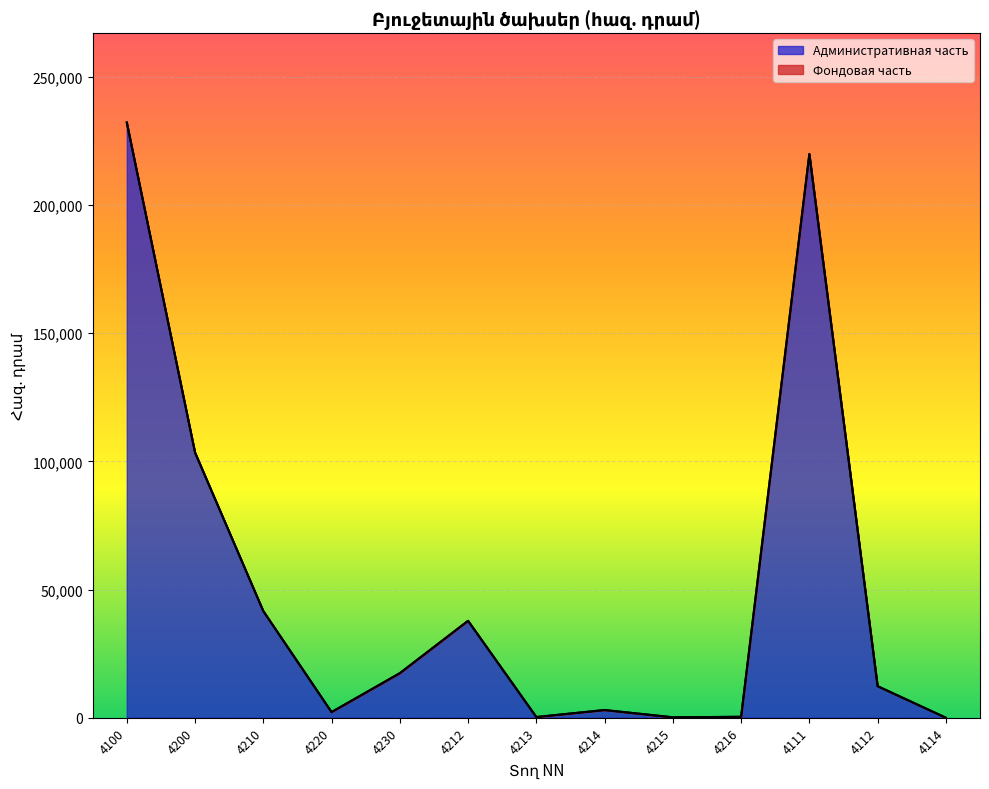

What is the greatest value displayed?

232138.9